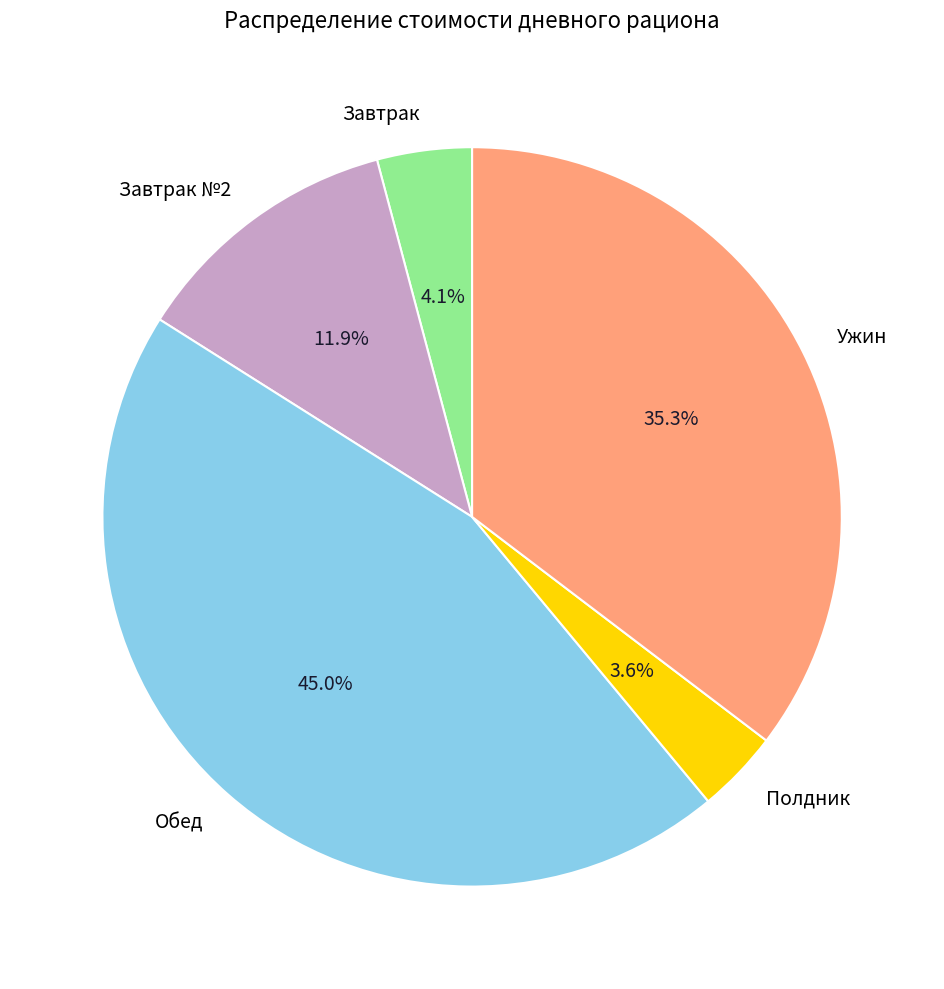

To the nearest percent, what is the difference between the Завтрак №2 and Обед slice percentages?

33%